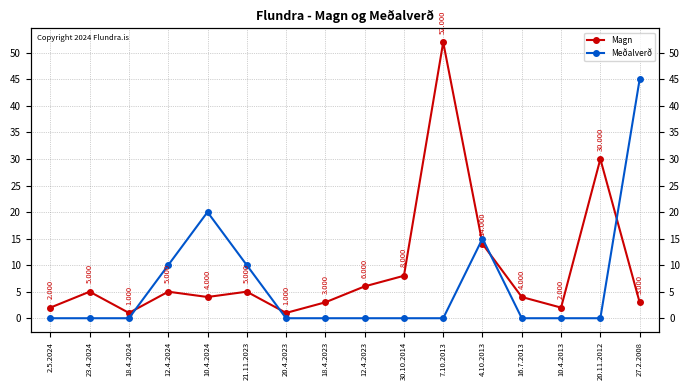

Between which two adjacent categories do Magn and Meðalverð first intersect?

18.4.2024 and 12.4.2024